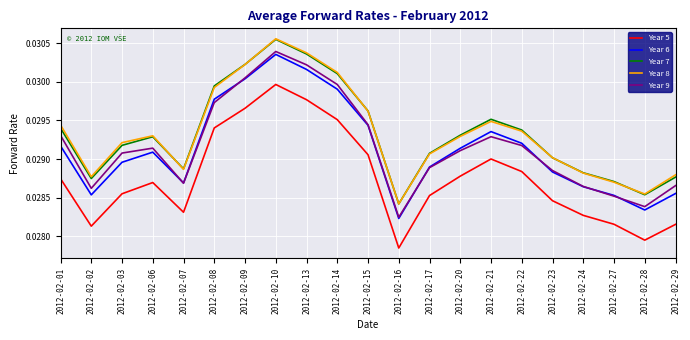

Which series has the widest spread of values?

Year 9